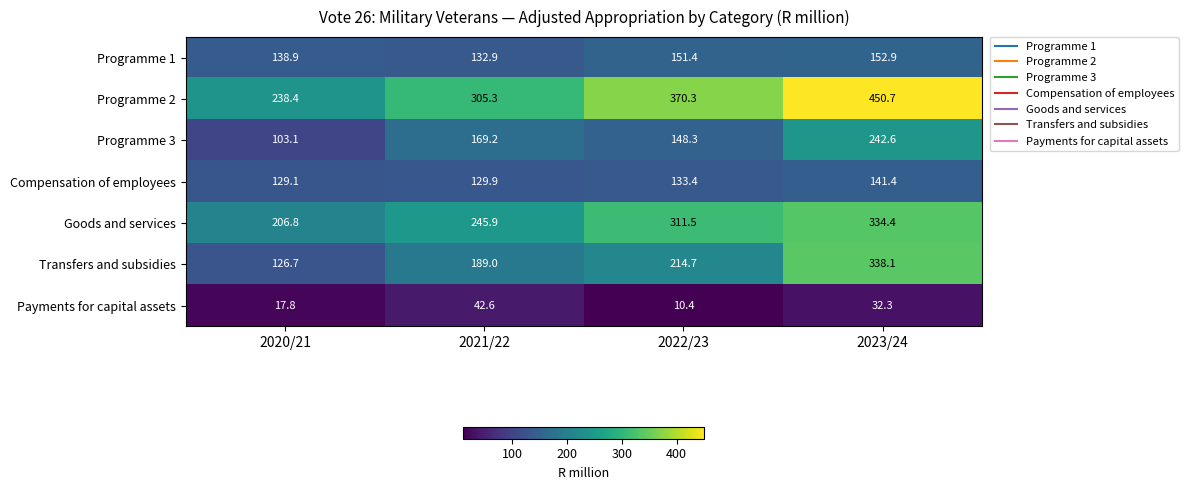

Where does the Payments for capital assets series first go above 32?

2021/22